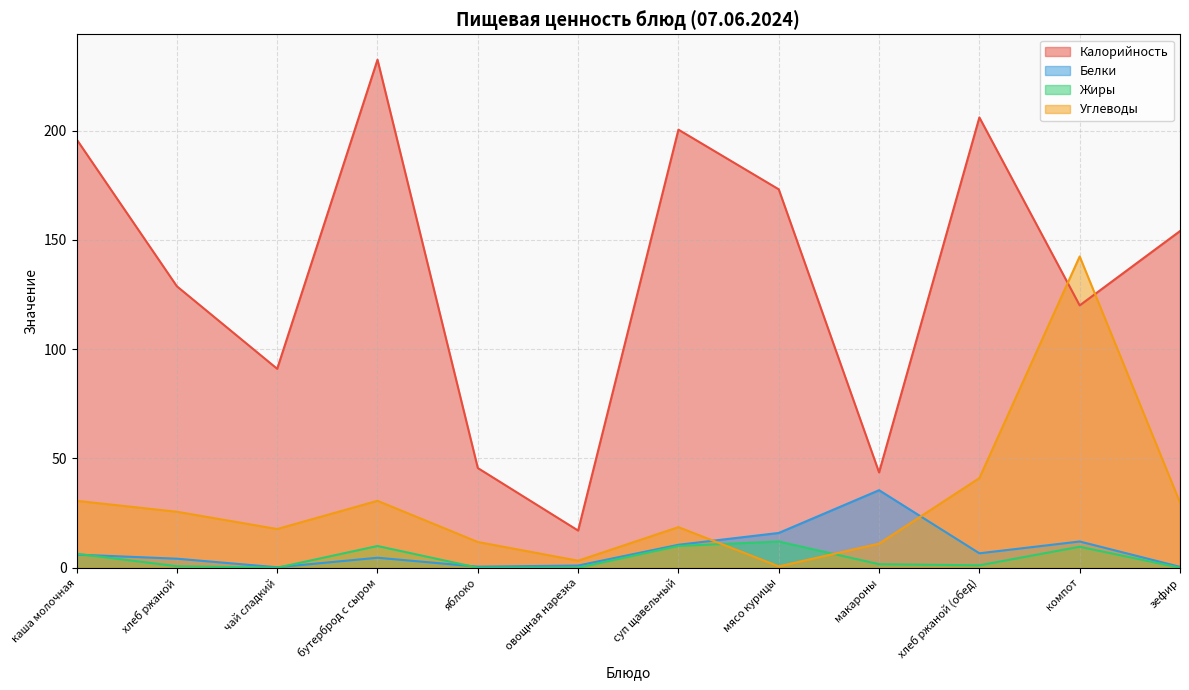

The value of Жиры at зефир is -6.1. True or false?

False